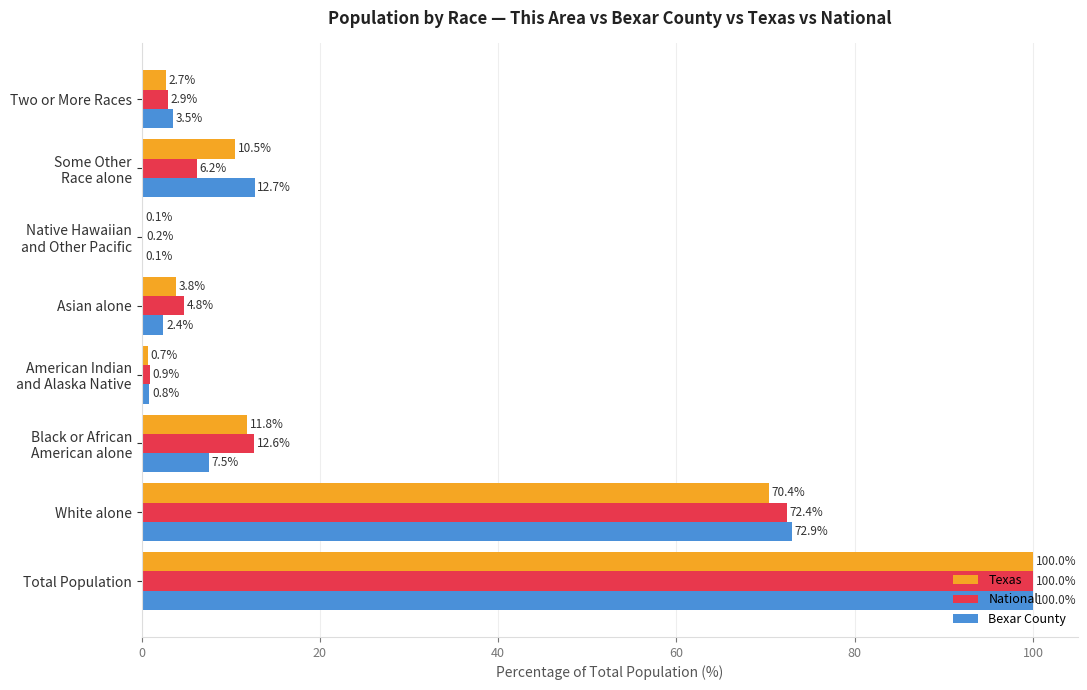

Between Total Population and White alone, which series saw the biggest shift?

Texas